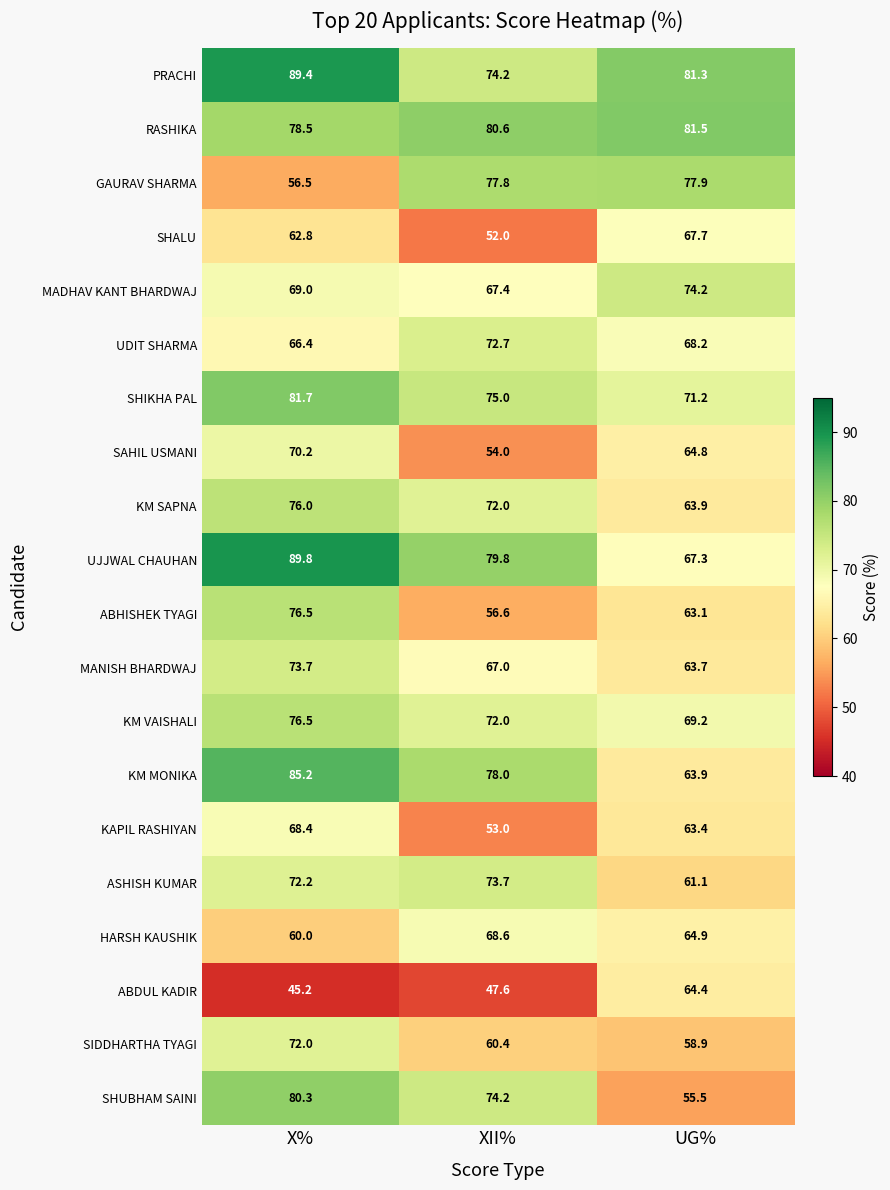

What is the total value across all series at X%?

1450.3